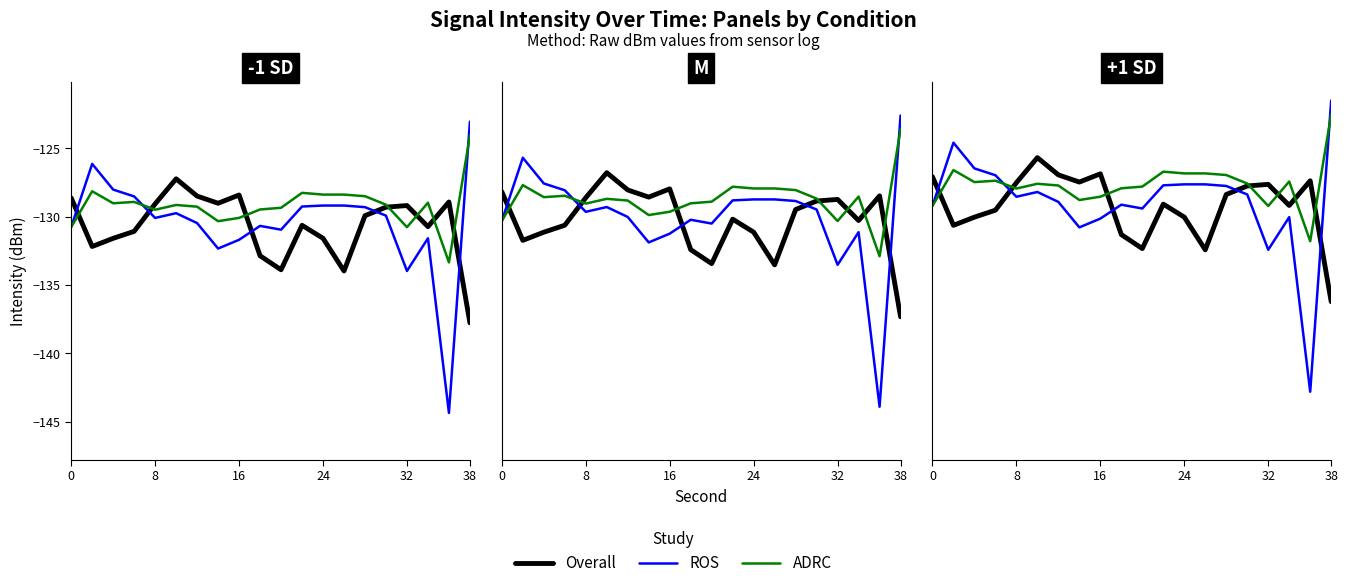

Is the value of ADRC at 18 greater than the value of ROS at 10?

No